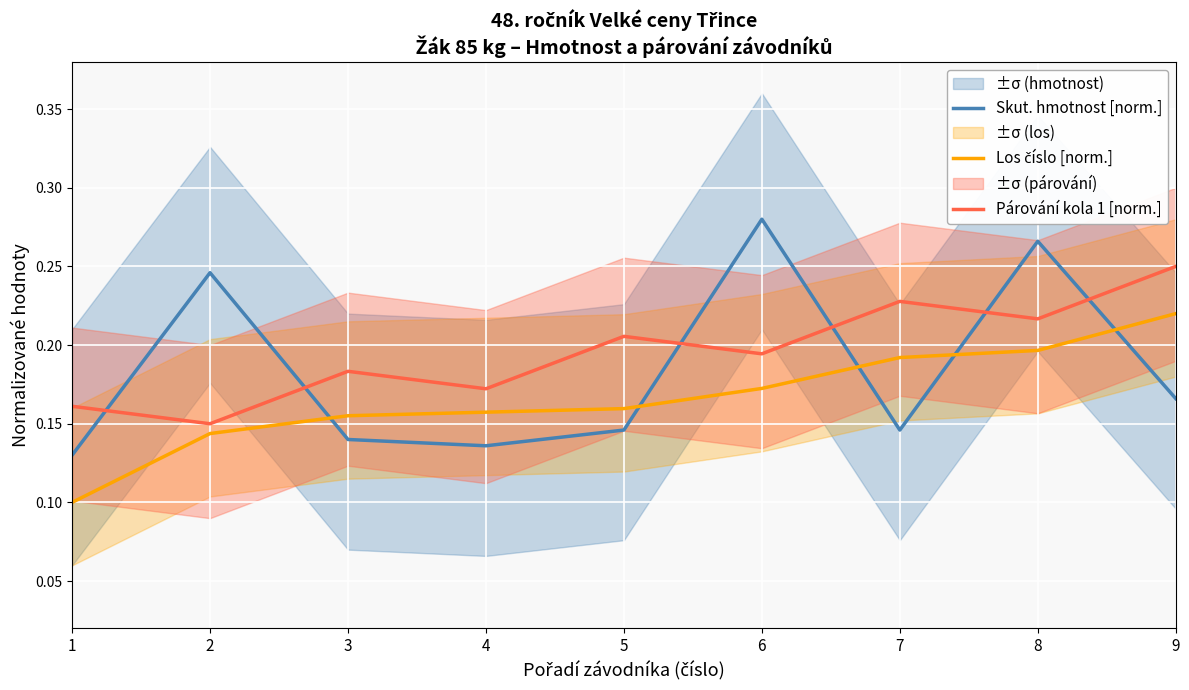

Rank the categories by Párování kola 1 [norm.] value from highest to lowest.

9, 7, 8, 5, 6, 3, 4, 1, 2